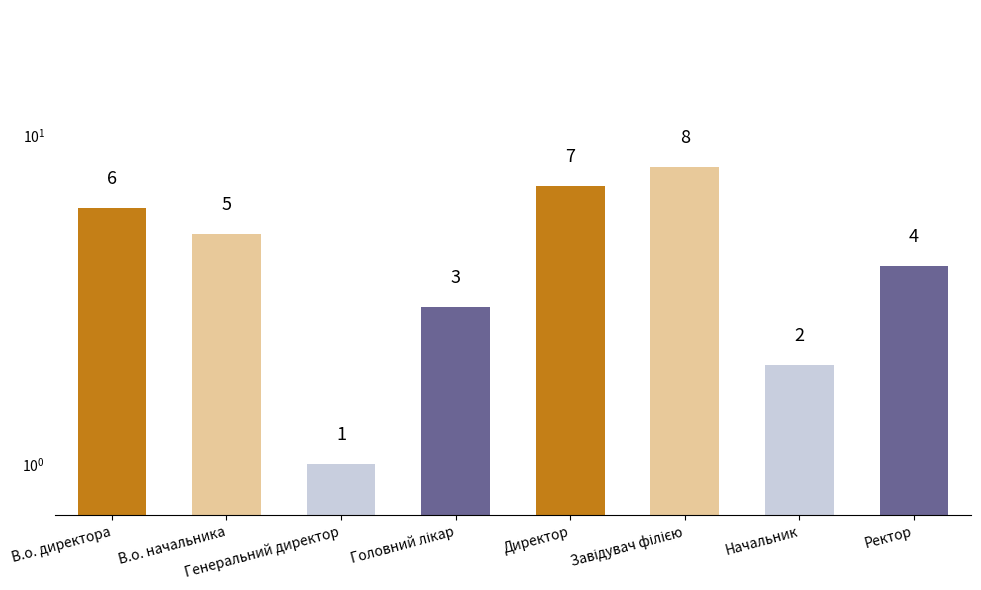

What is the average value?

4